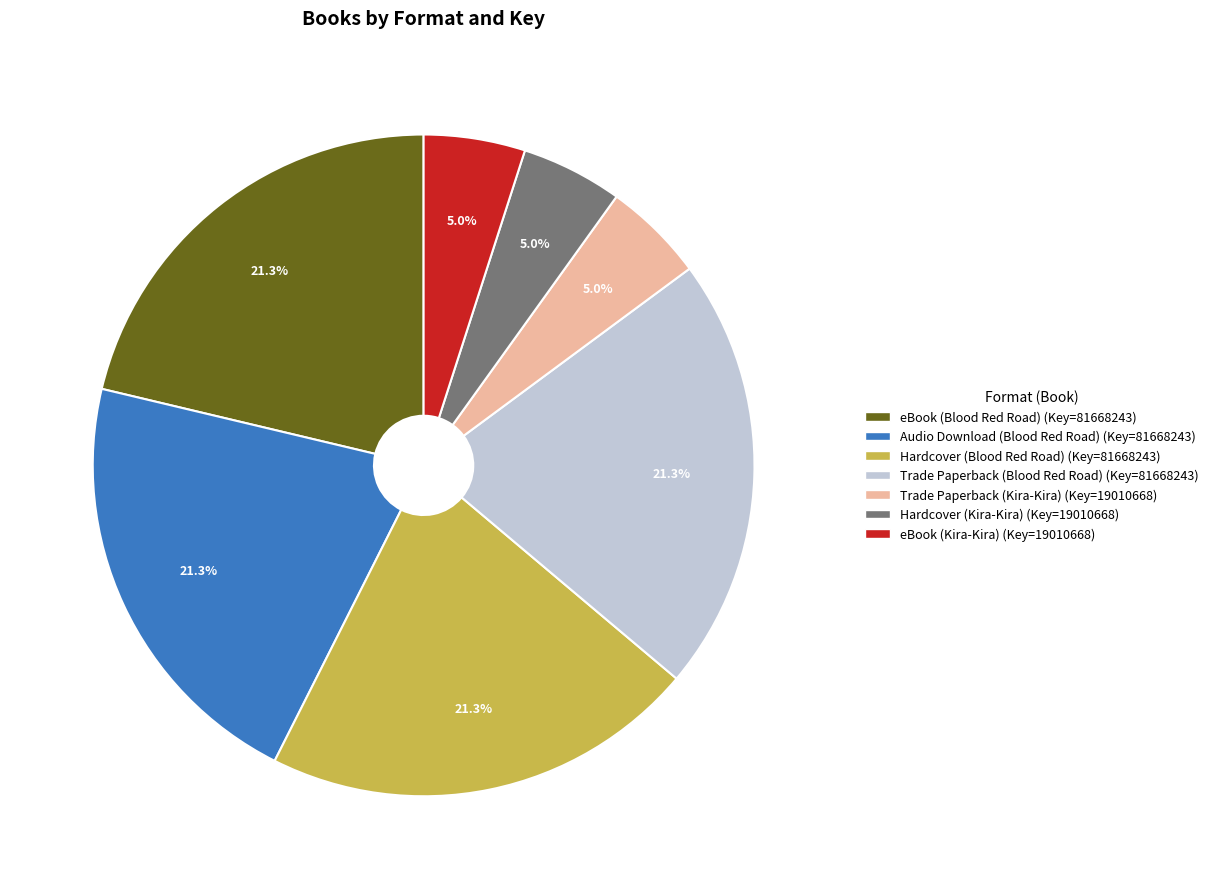

Count the number of slices in the pie.

7